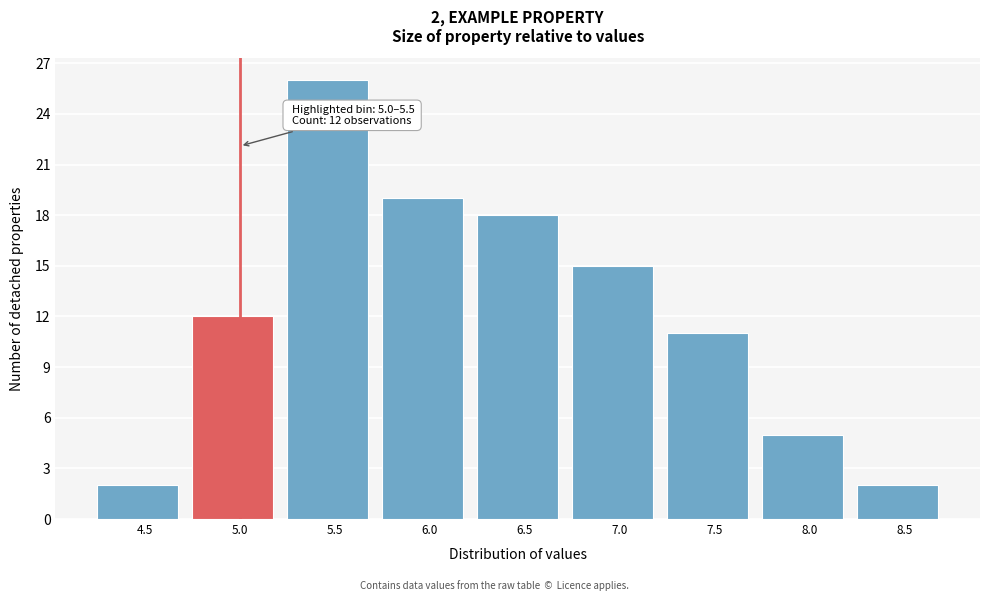

Reading left to right, transcribe all the data shown in this chart.

4.5=2	5.0=12	5.5=26	6.0=19	6.5=18	7.0=15	7.5=11	8.0=5	8.5=2